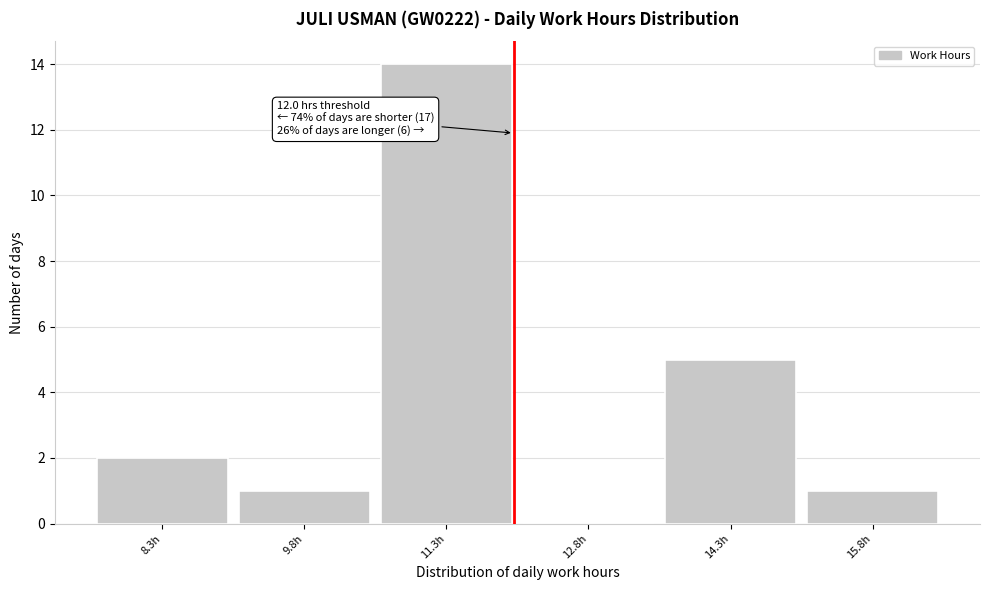

Which range on the x-axis has the tallest bar?

10.54 to 12.04